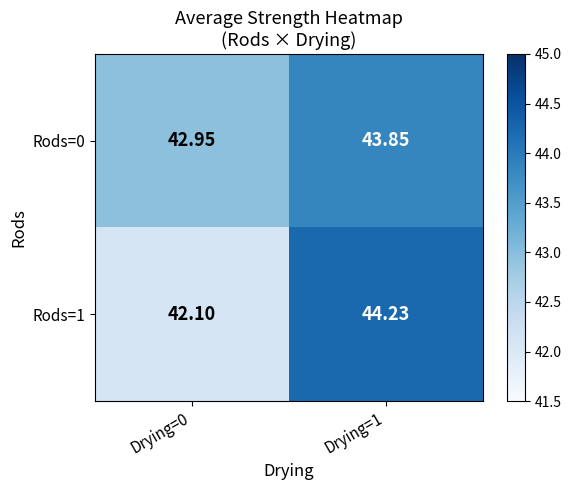

Is the value of Rods=1 at Drying=1 greater than the value of Rods=0 at Drying=1?

Yes